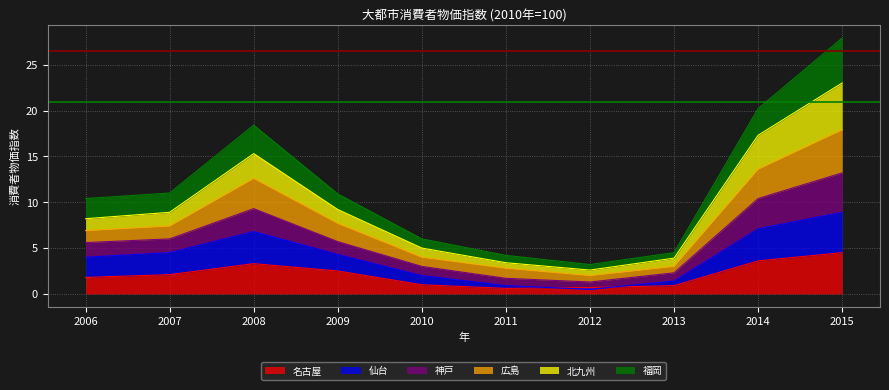

Read the 神戸 value at 2014.

17.3